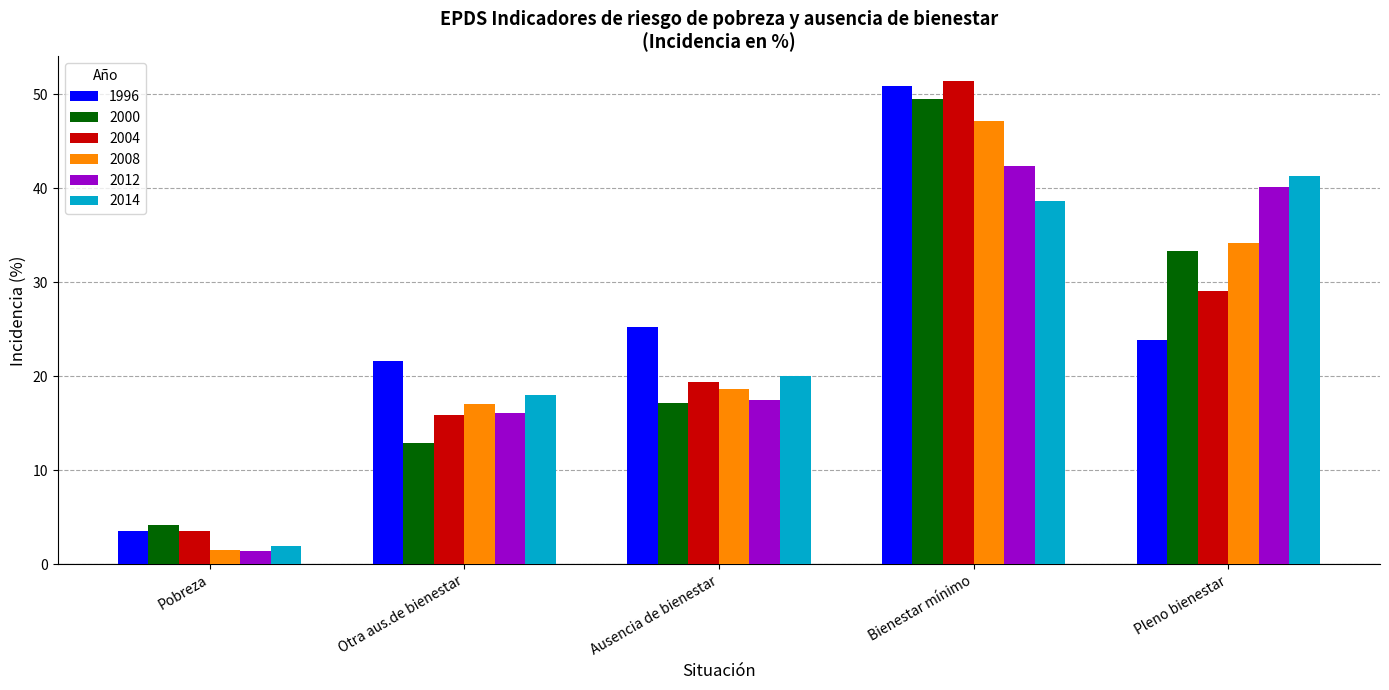

Rank the categories by 2008 value from highest to lowest.

Bienestar mínimo, Pleno bienestar, Ausencia de bienestar, Otra aus.de bienestar, Pobreza